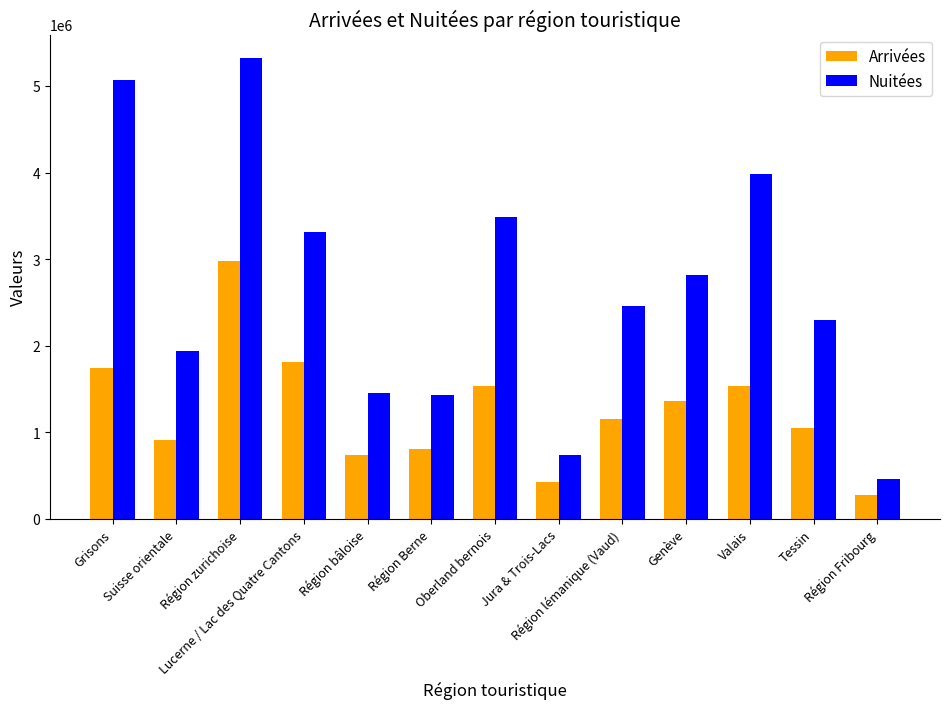

How many categories are shown in the chart?

13